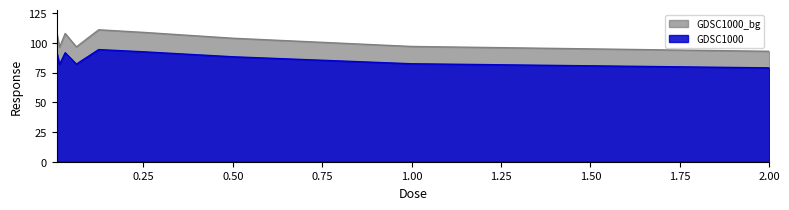

Reading left to right, transcribe all the data shown in this chart.

0.0078125=91.8	0.015625=81.8	0.03125=91.6	0.0625=82.1	0.125=94.3	0.25=92.4	0.5=88.3	1.0=82.4	2.0=78.9